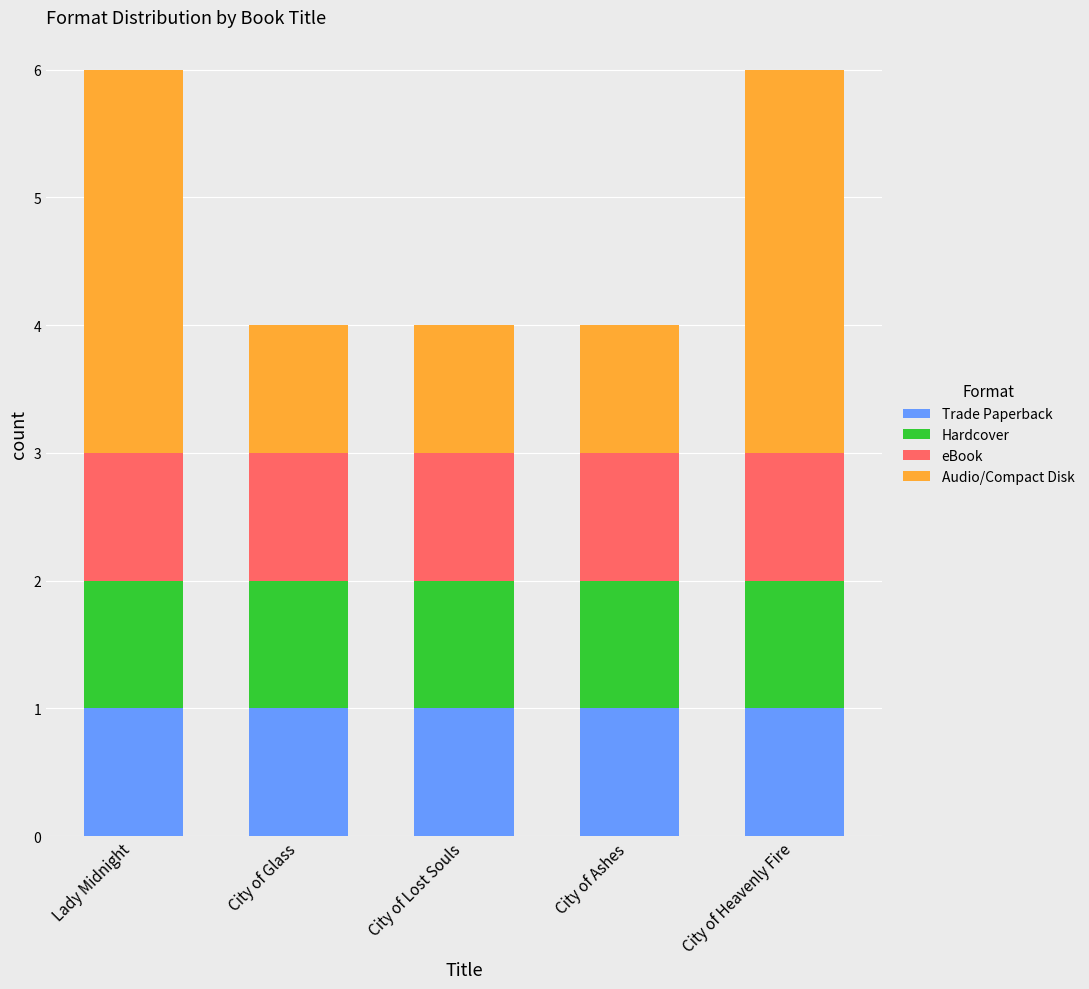

The value of Trade Paperback at Lady Midnight is 0. True or false?

False